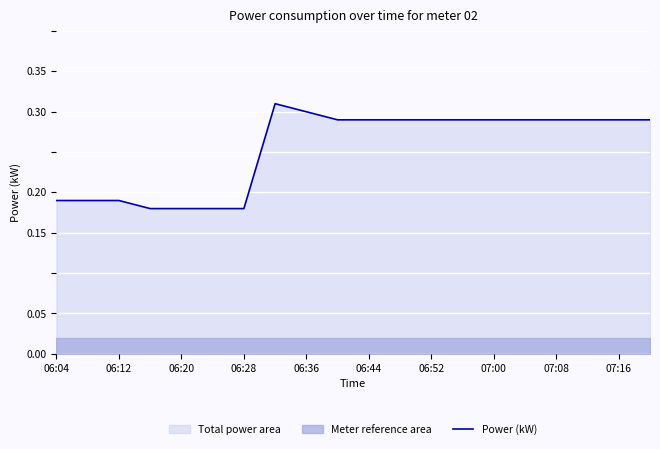

Is it true that Power (kW) equals 0.5 at 06:52?

False